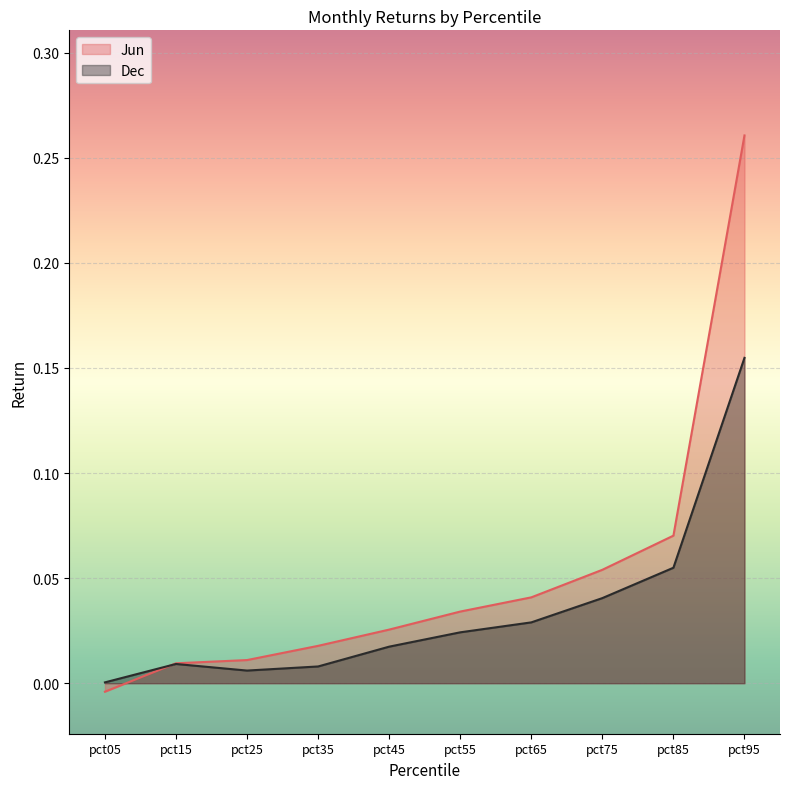

The Dec series shows 0.0 at pct55. True or false?

True